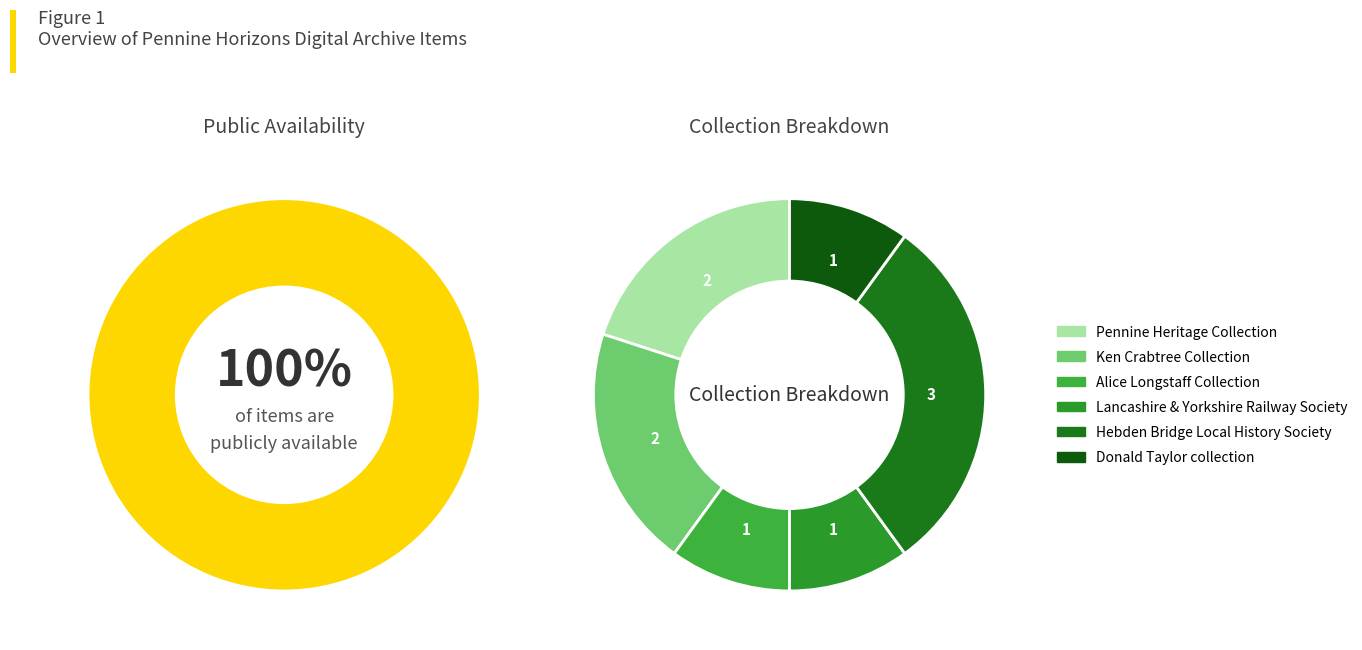

What percentage is the Hebden Bridge Local History Society slice, to the nearest percent?

30%